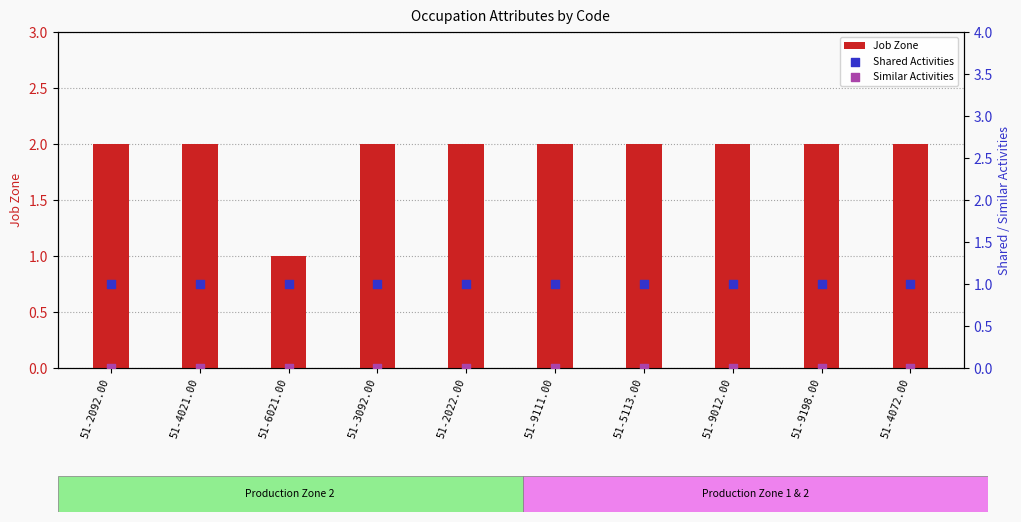

Which series has the largest Y range (max minus min)?

Job Zone